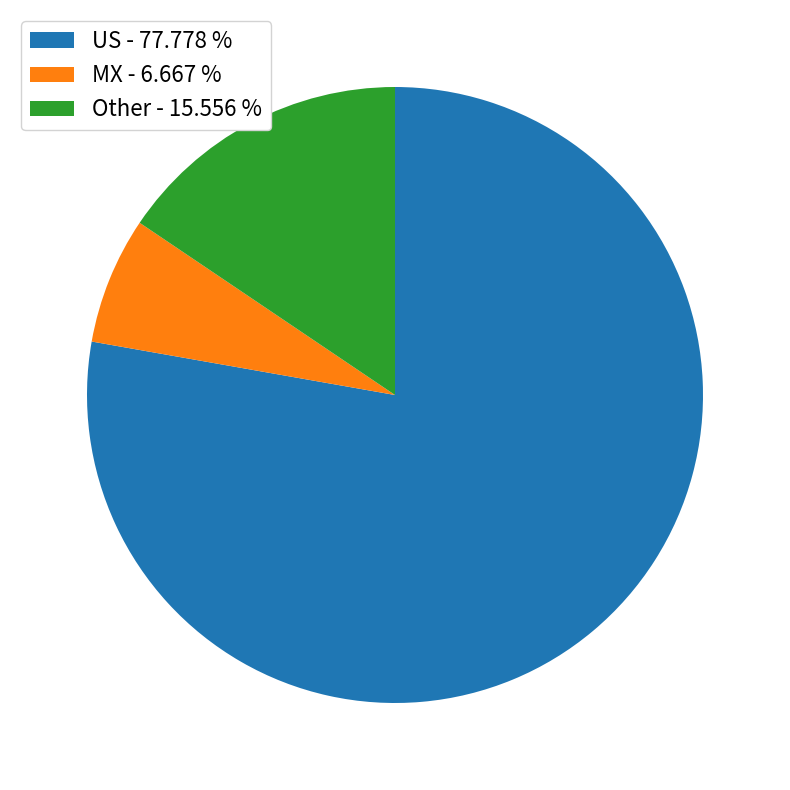

What is the largest slice in the pie chart?

US - 77.778 %